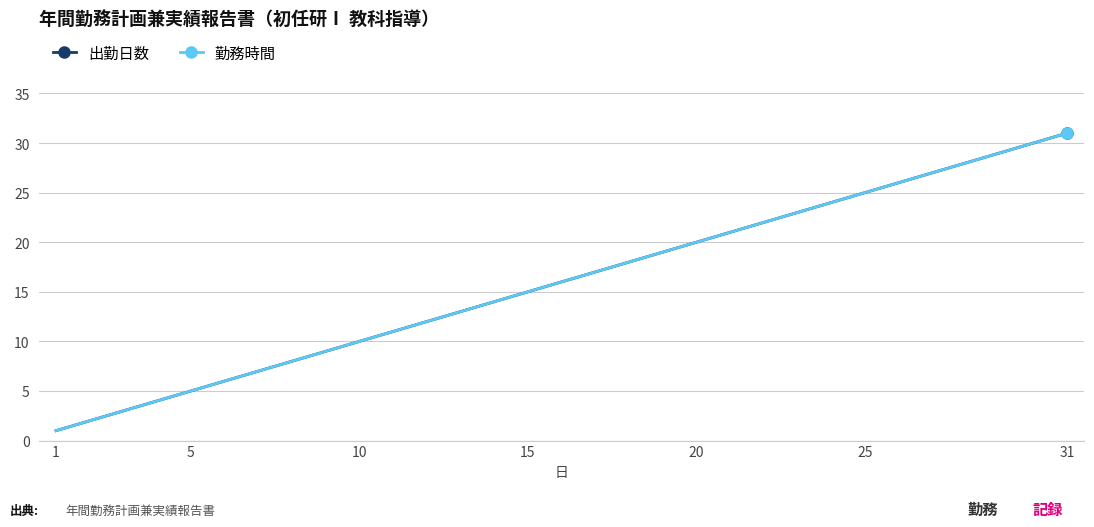

Is this an area chart (filled region under the line)?

No